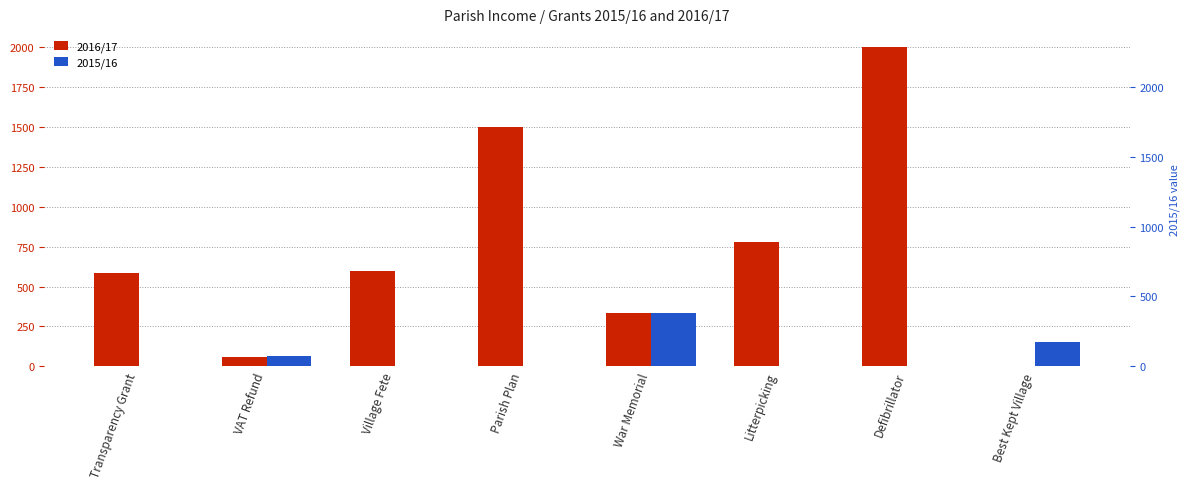

How many bars are there in total?

16